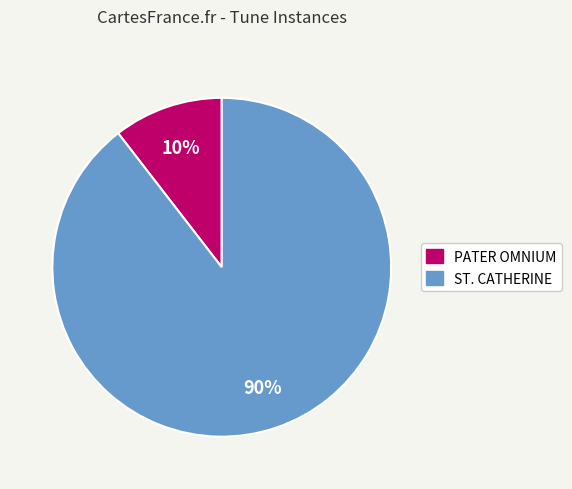

To the nearest percent, what is the average slice percentage?

50%